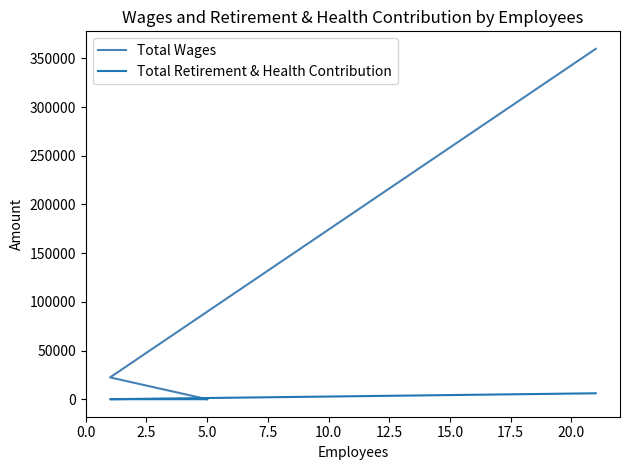

Count the number of categories in the chart.

3